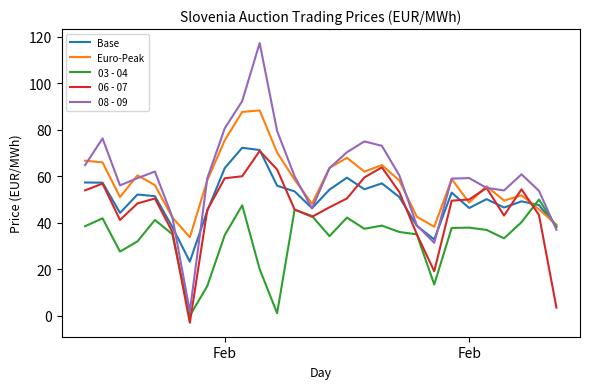

Which series has the widest spread of values?

08 - 09